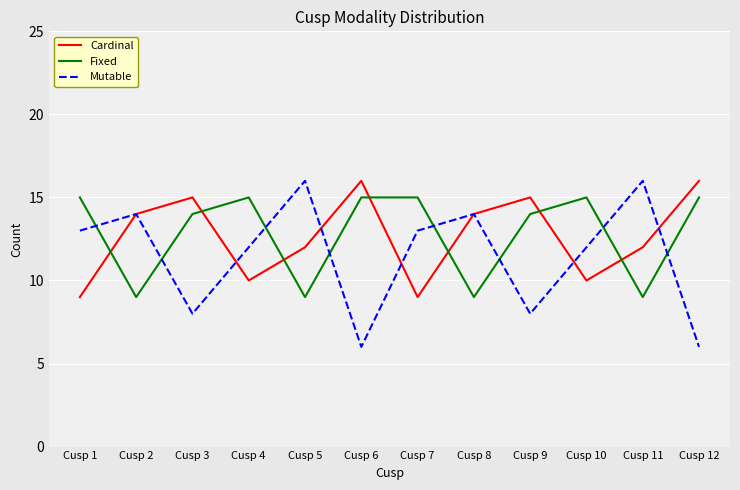

True or false: Fixed has a value of 15 at Cusp 12.

True